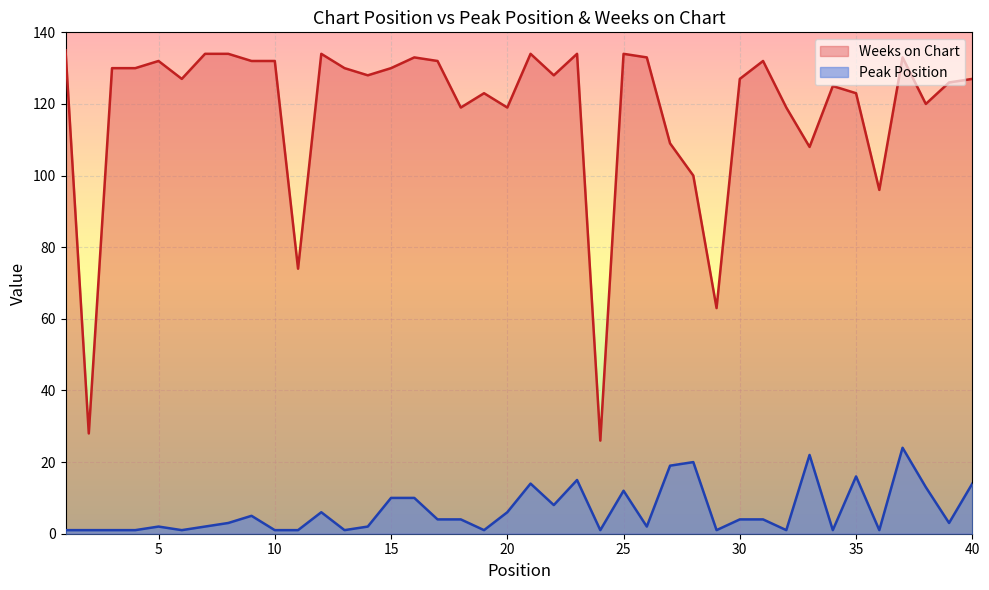

Which category has the highest value across all series?

1